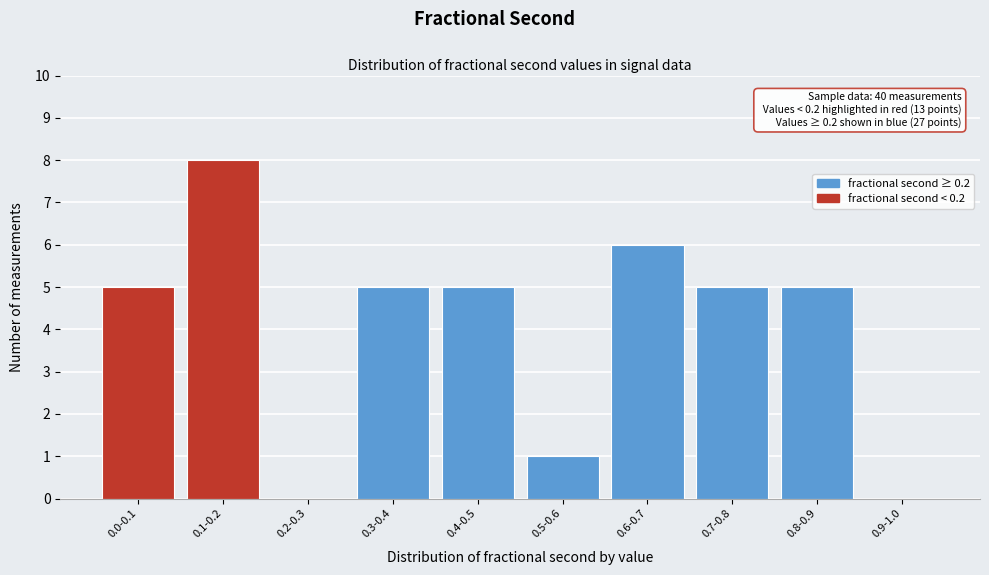

Reading left to right, extract all data points from this chart.

0.0-0.1=5	0.1-0.2=8	0.2-0.3=0	0.3-0.4=5	0.4-0.5=5	0.5-0.6=1	0.6-0.7=6	0.7-0.8=5	0.8-0.9=5	0.9-1.0=0